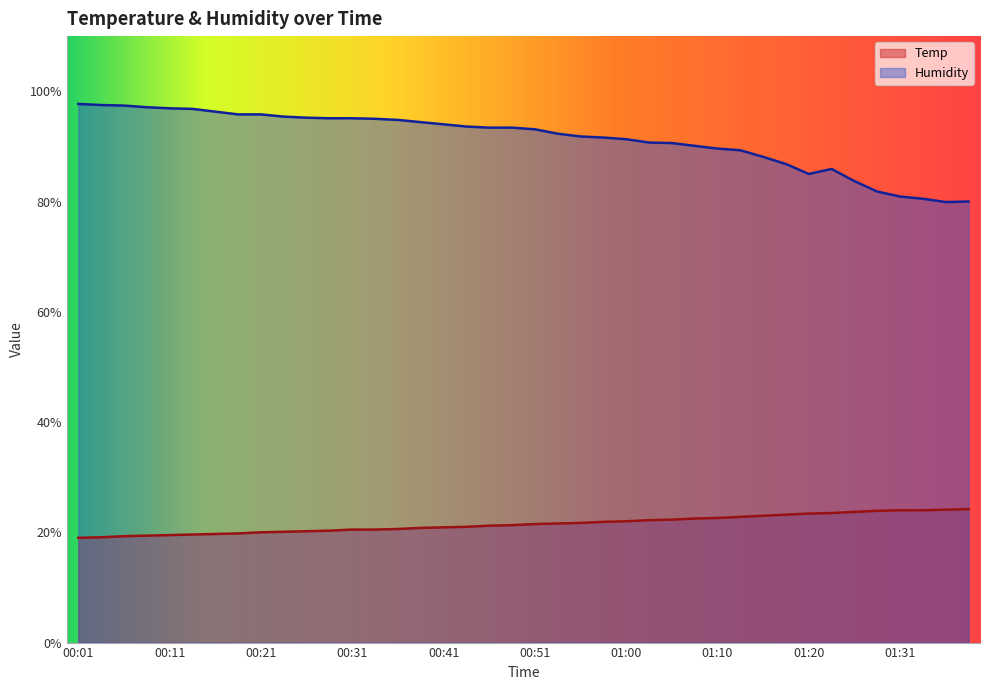

Which series changed the most between 00:41 and 00:55?

Humidity